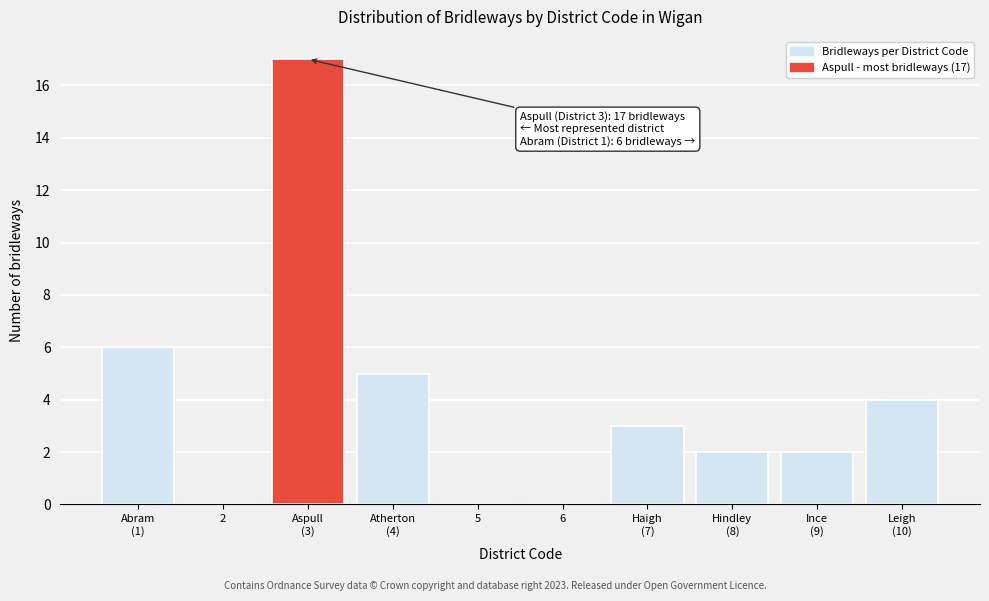

What is the sum of all values?

39